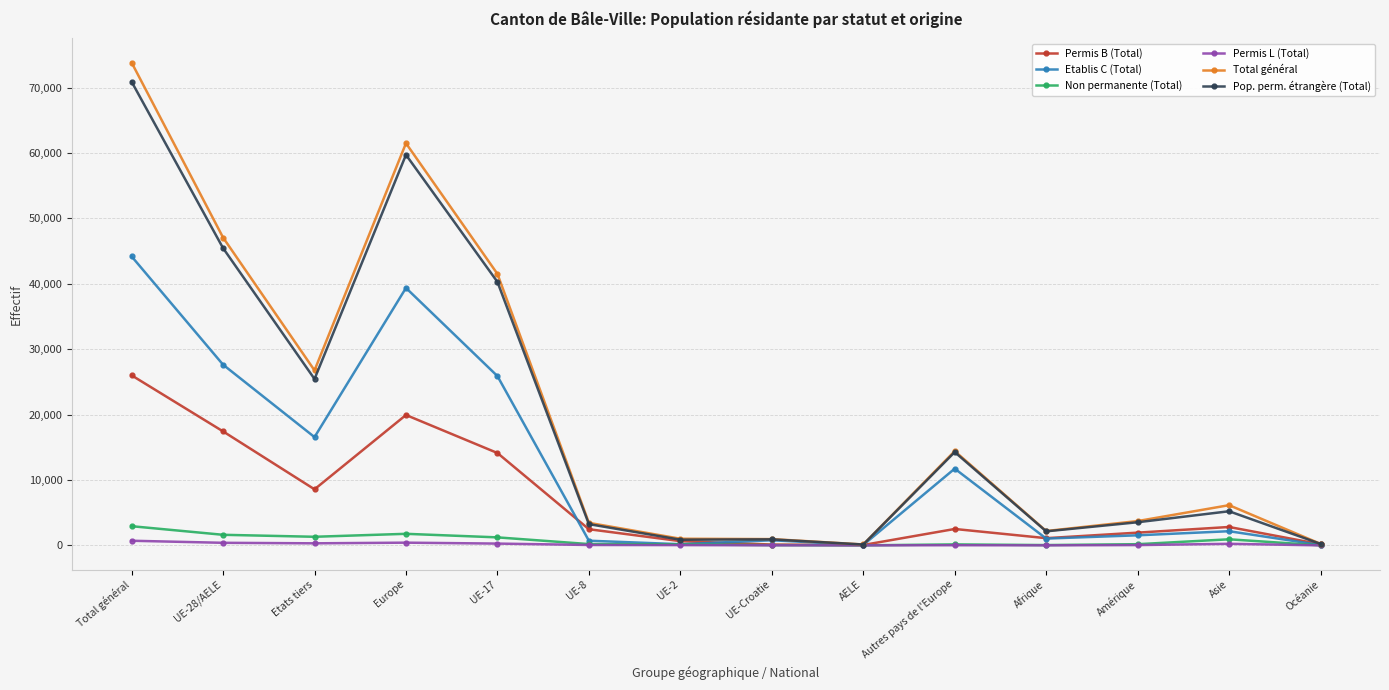

At how many categories does at least one series exceed 13261?

6